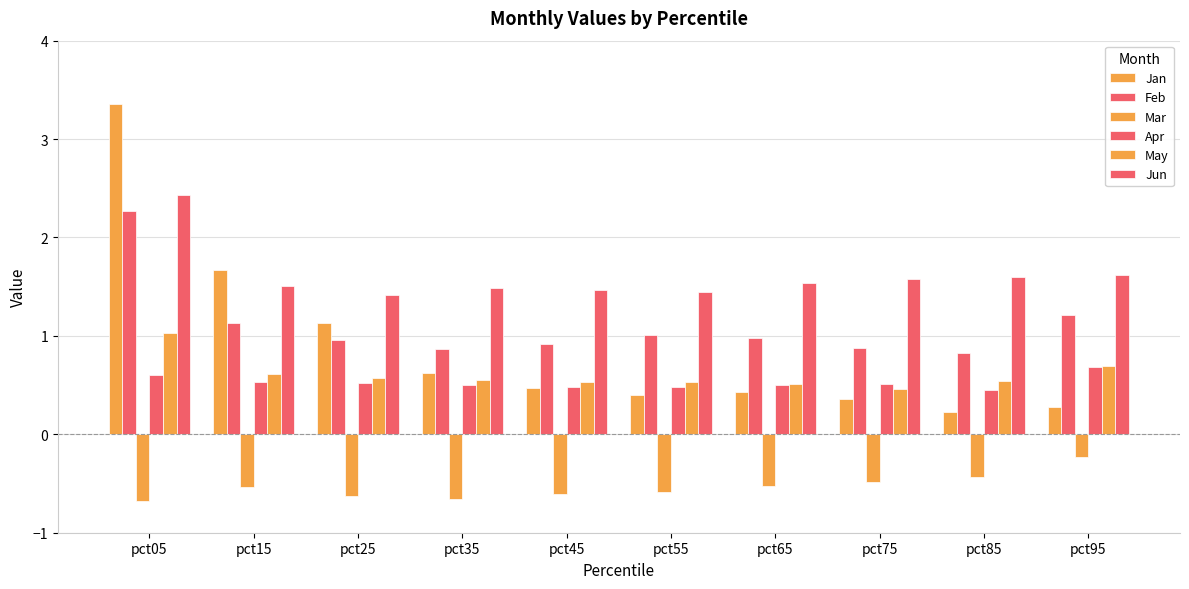

The value of May at pct15 is 0.3. True or false?

False